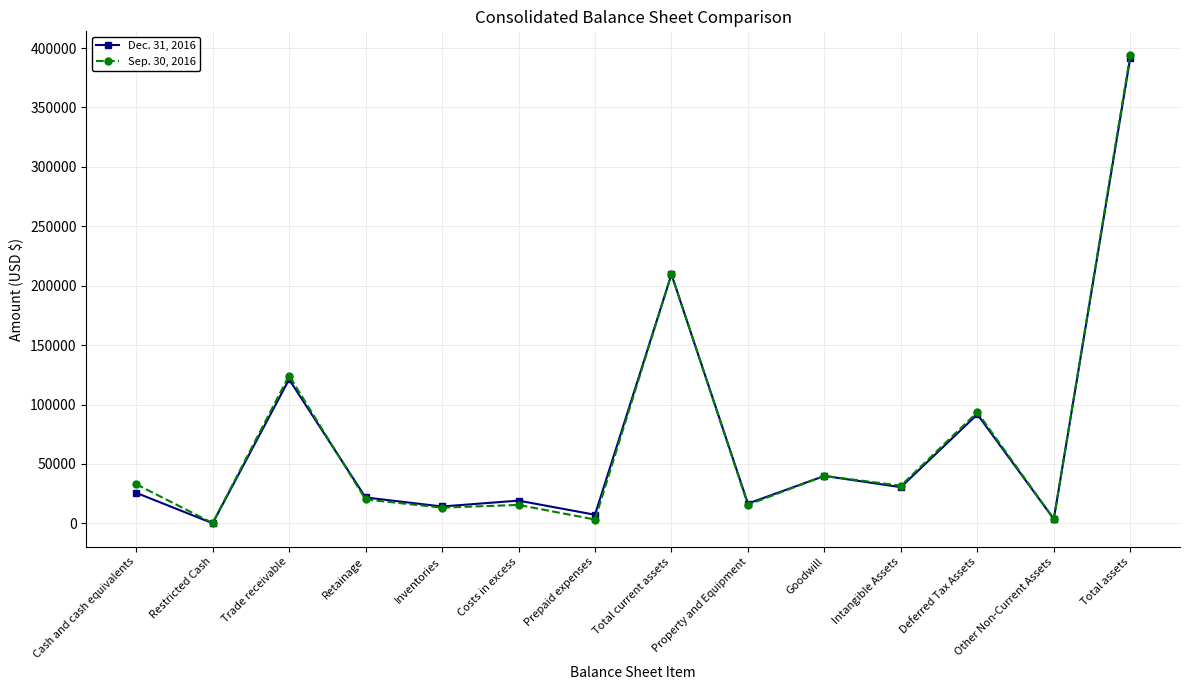

What is the difference between the Sep. 30, 2016 values at Total current assets and Restricted Cash?

209468